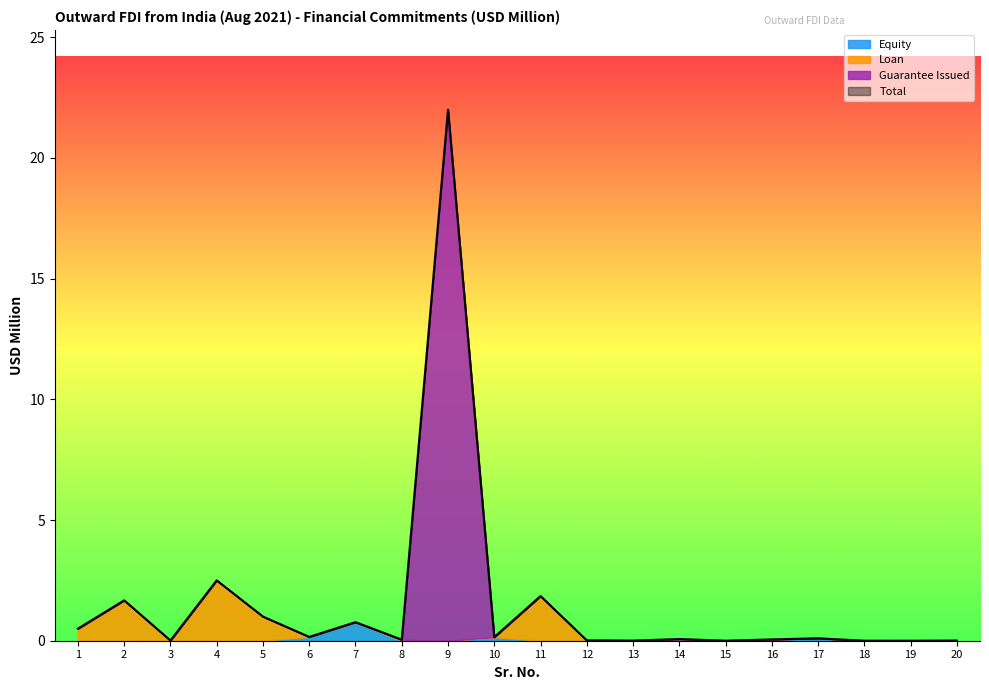

What is the value of the Guarantee point at the 9th from the left?

22.0